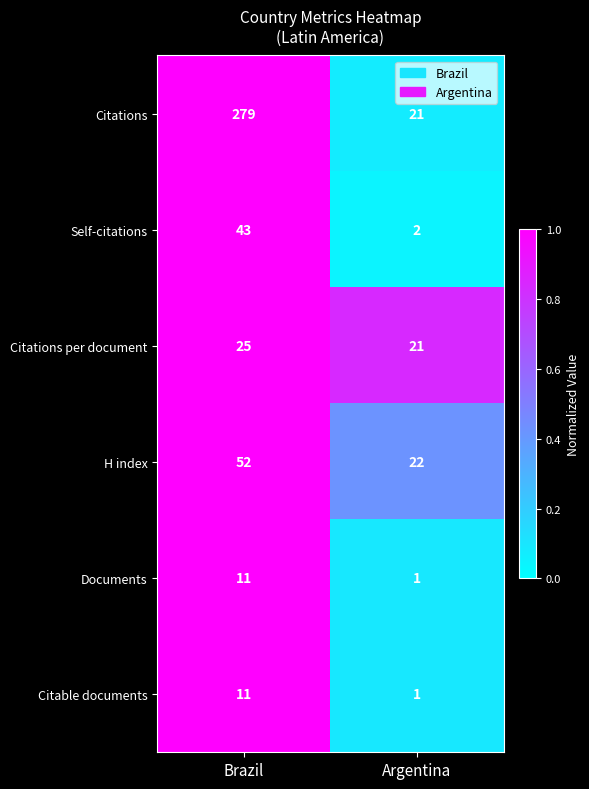

The Documents series shows 11 at Brazil. True or false?

True